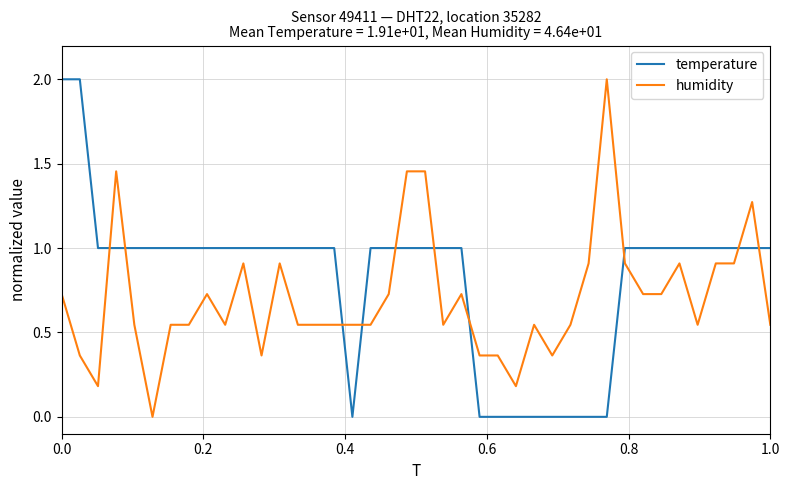

What is the highest value of the humidity series?

2.0